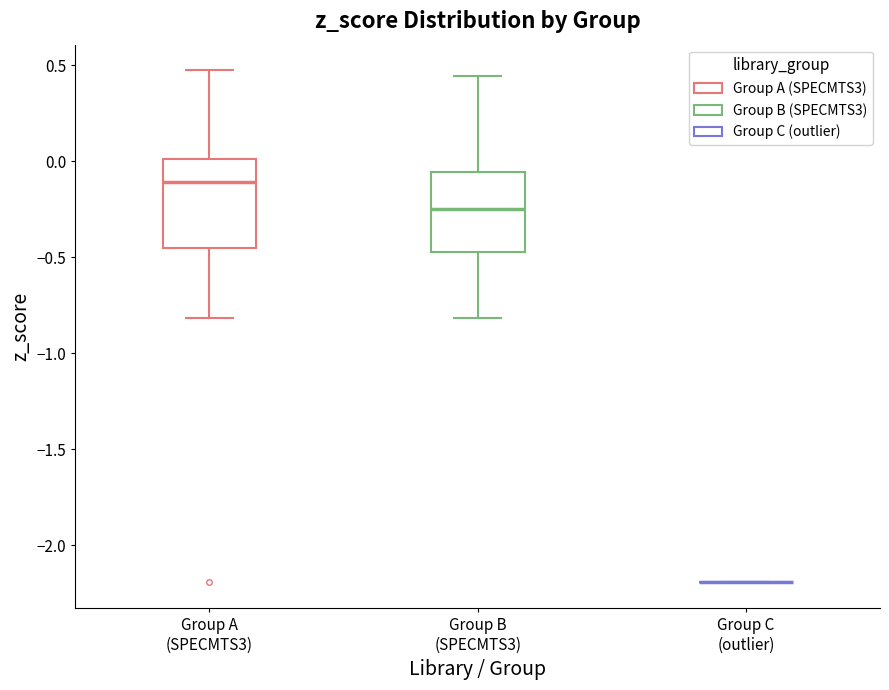

Reading left to right, read every box against the y-axis: the position of its median line, the range the box covers, and the ends of its whiskers. The values are not printed on the chart, so give them approximately, as read against the axis.

Group A (SPECMTS3): median -0.10, box -0.45 to 0.00, whiskers -0.80 to 0.45
Group B (SPECMTS3): median -0.25, box -0.45 to -0.05, whiskers -0.80 to 0.45
Group C (outlier): box collapsed to a line at -2.20, whiskers -2.20 to -2.20